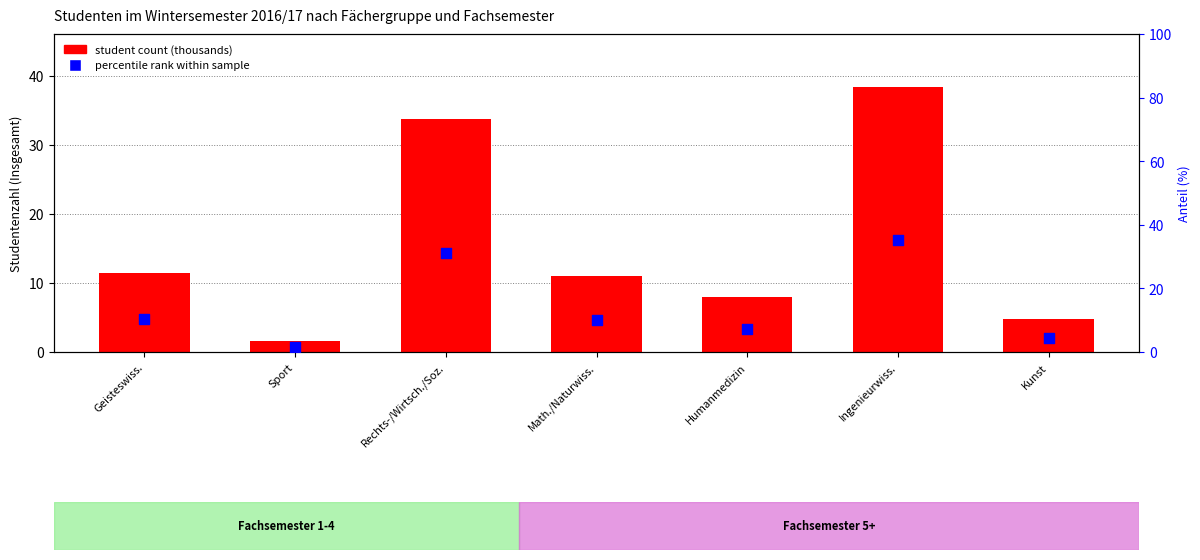

Which series contains the lowest Y value?

percentile rank within group